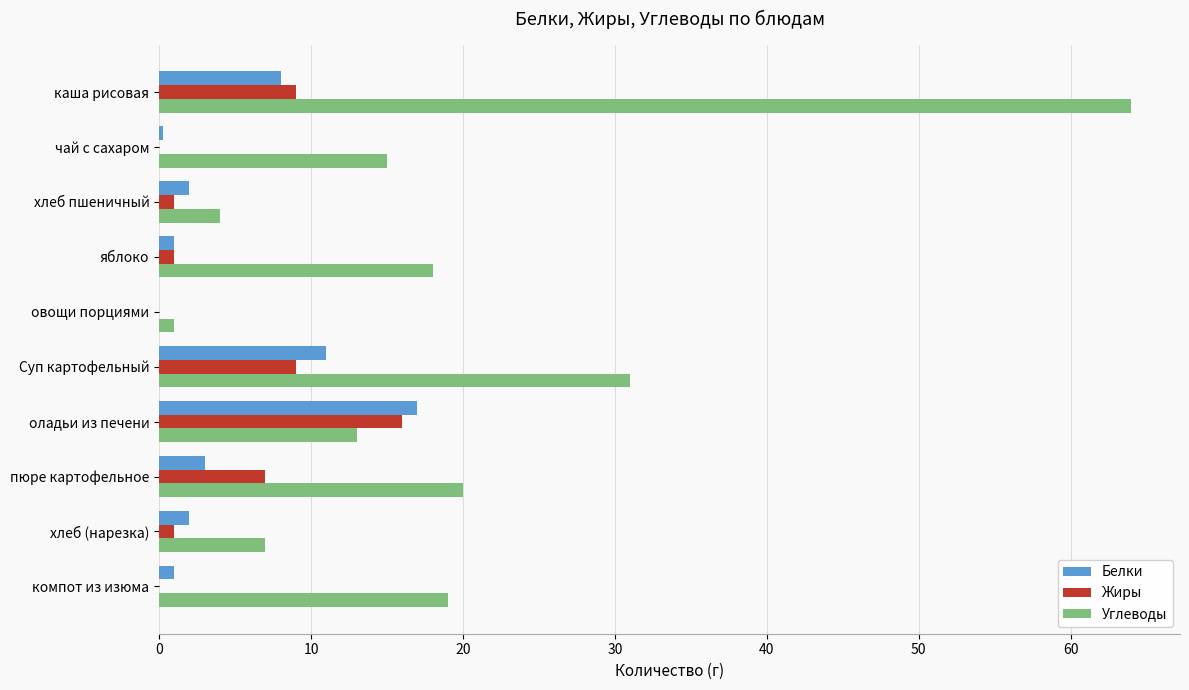

What is the sum of all Жиры values?

44.0